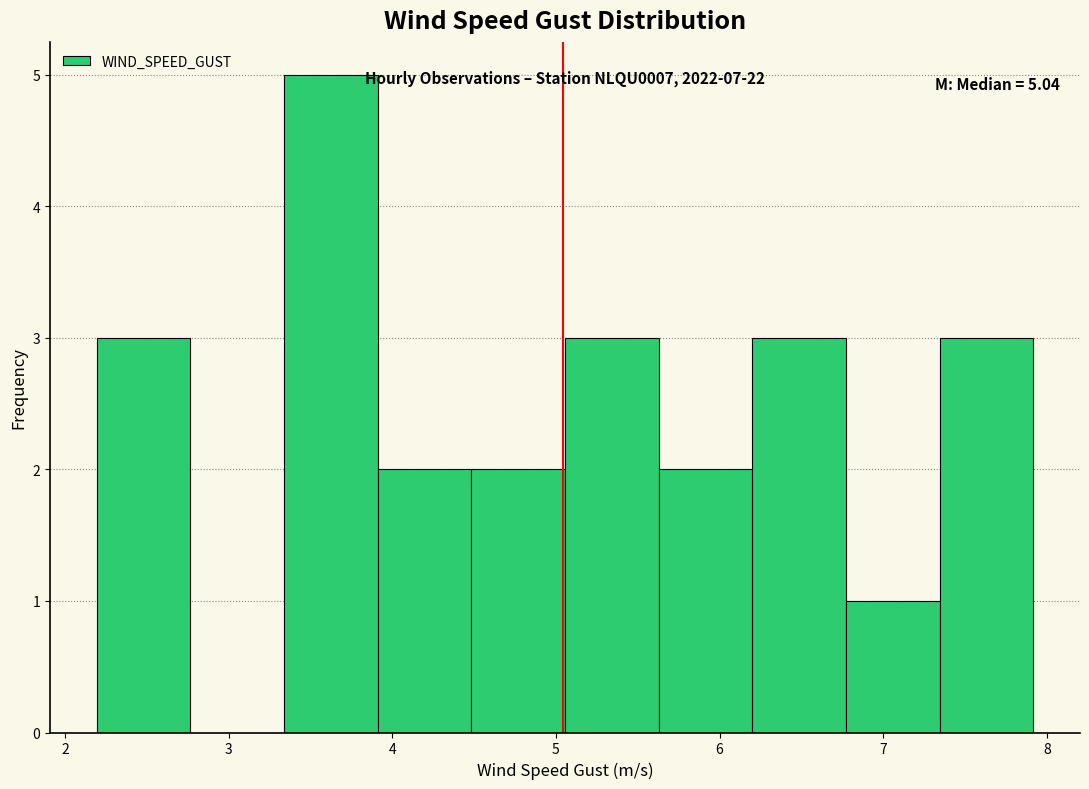

Over which range of the x-axis is the bar tallest?

3.3 to 3.9